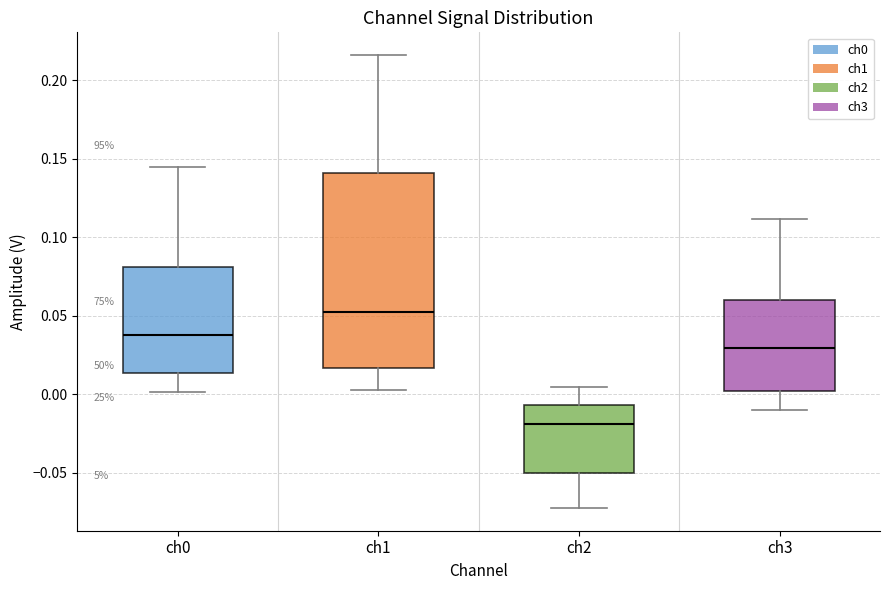

Comparing the boxes themselves (not the whiskers), which one is the tallest?

ch1